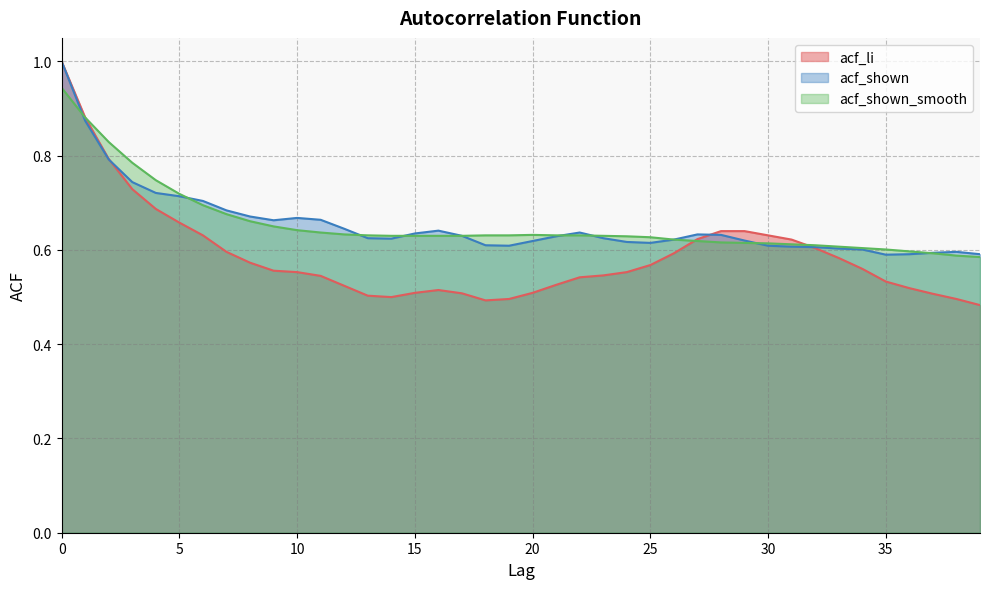

Between which two adjacent categories do acf_shown_smooth and acf_shown first intersect?

0 and 1